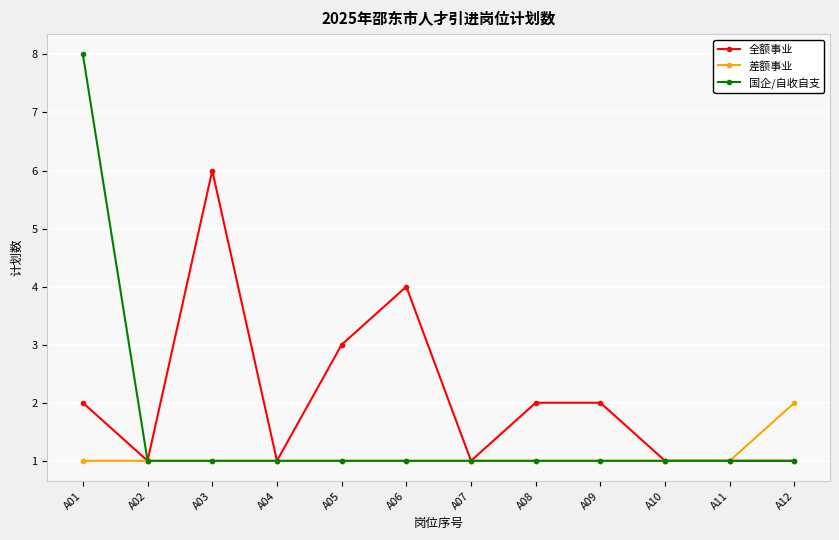

What is the sum of all 全额事业 values?

25